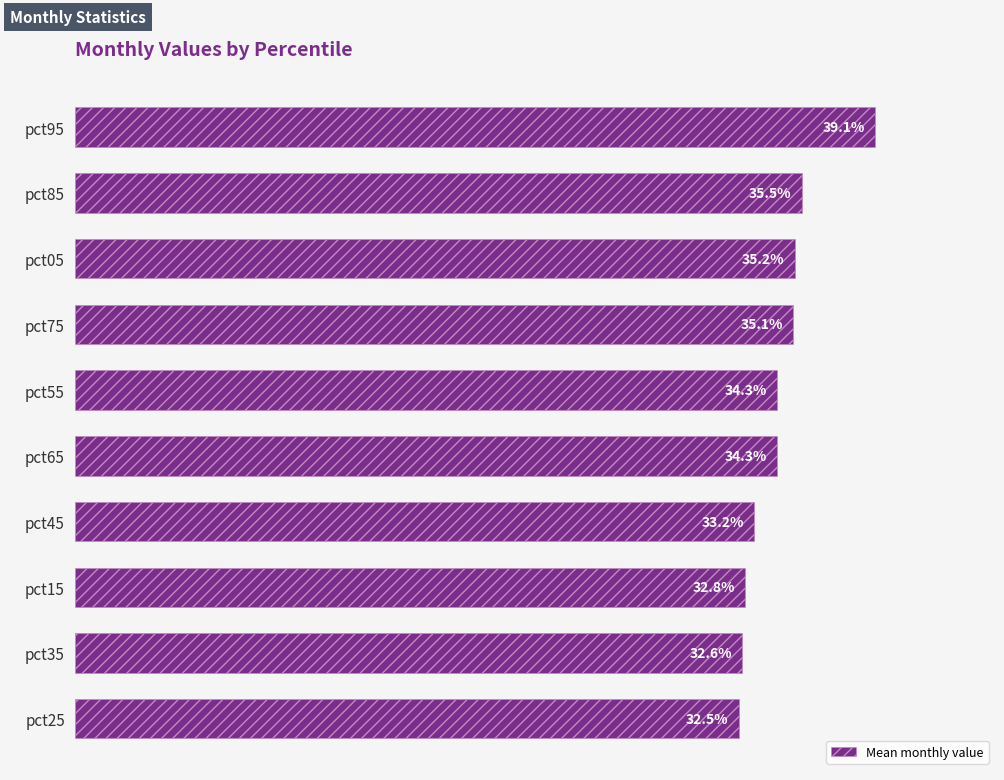

How many values are between 0 and 1?

10